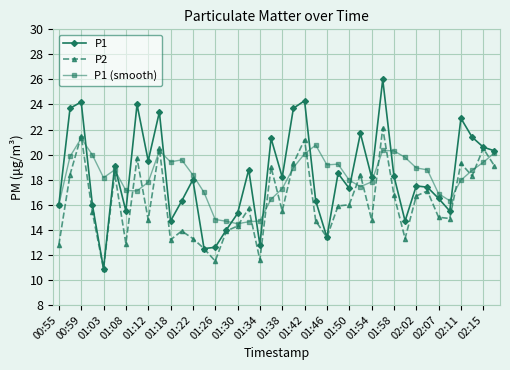

How many interior local peaks does the P1 series have?

13